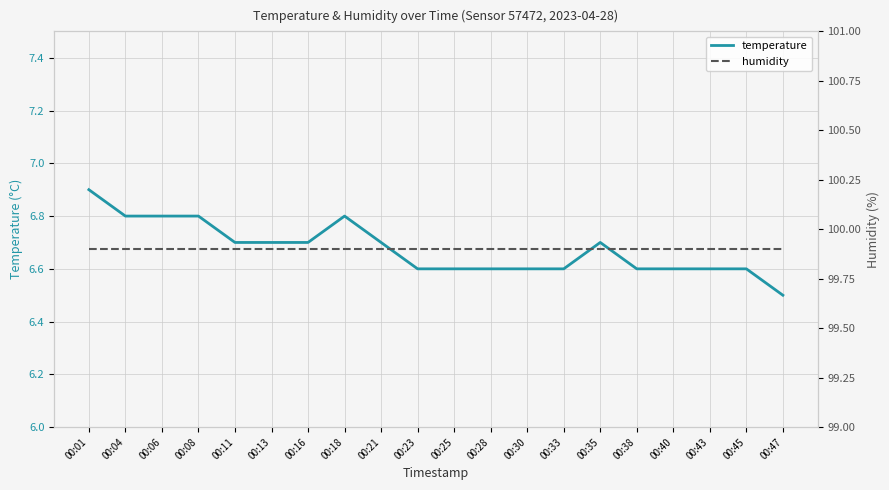

Reading left to right, transcribe all the data shown in this chart.

temperature: 00:01=6.9	00:04=6.8	00:06=6.8	00:08=6.8	00:11=6.7	00:13=6.7	00:16=6.7	00:18=6.8	00:21=6.7	00:23=6.6	00:25=6.6	00:28=6.6	00:30=6.6	00:33=6.6	00:35=6.7	00:38=6.6	00:40=6.6	00:43=6.6	00:45=6.6	00:47=6.5
humidity: 00:01=99.9	00:04=99.9	00:06=99.9	00:08=99.9	00:11=99.9	00:13=99.9	00:16=99.9	00:18=99.9	00:21=99.9	00:23=99.9	00:25=99.9	00:28=99.9	00:30=99.9	00:33=99.9	00:35=99.9	00:38=99.9	00:40=99.9	00:43=99.9	00:45=99.9	00:47=99.9